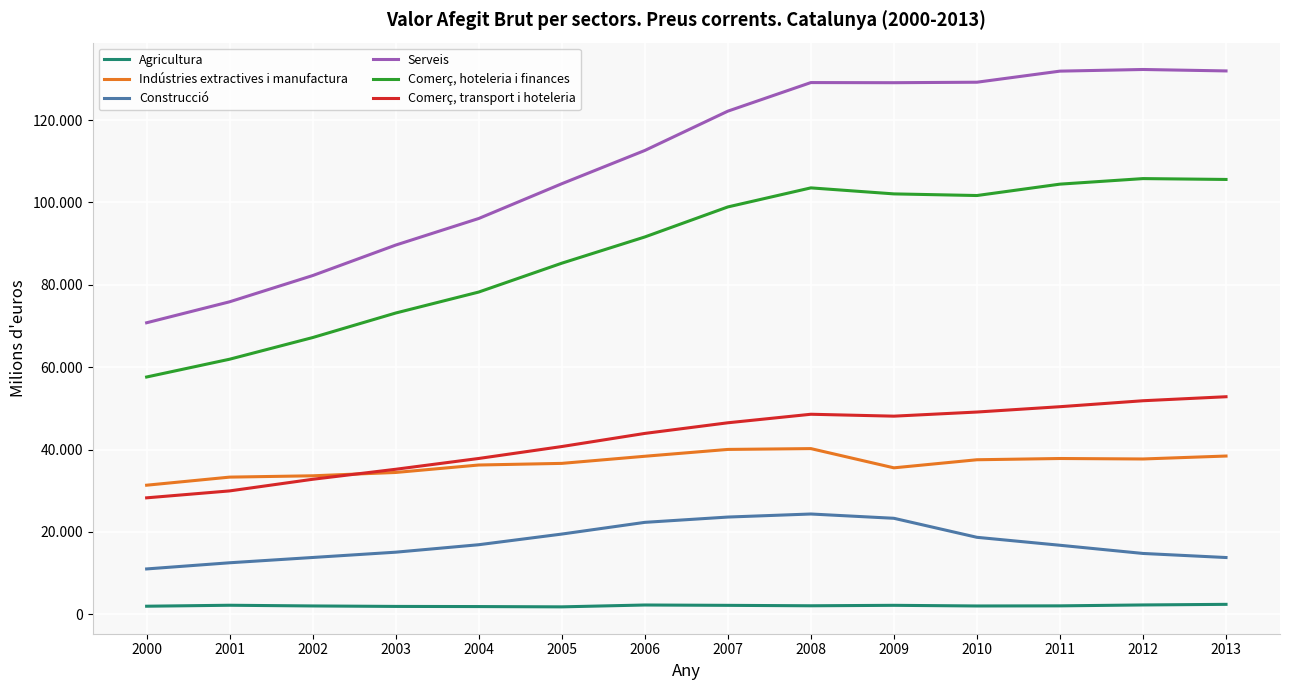

What is the value of the Comerç, hoteleria i finances point at the 9th from the left?

103540